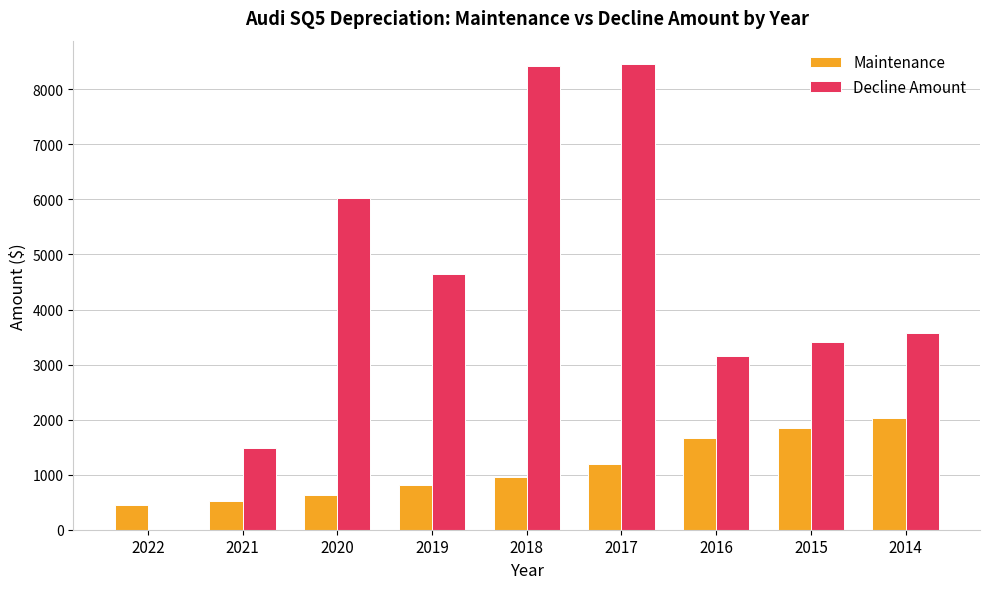

Is it true that Decline Amount equals 8422 at 2018?

True